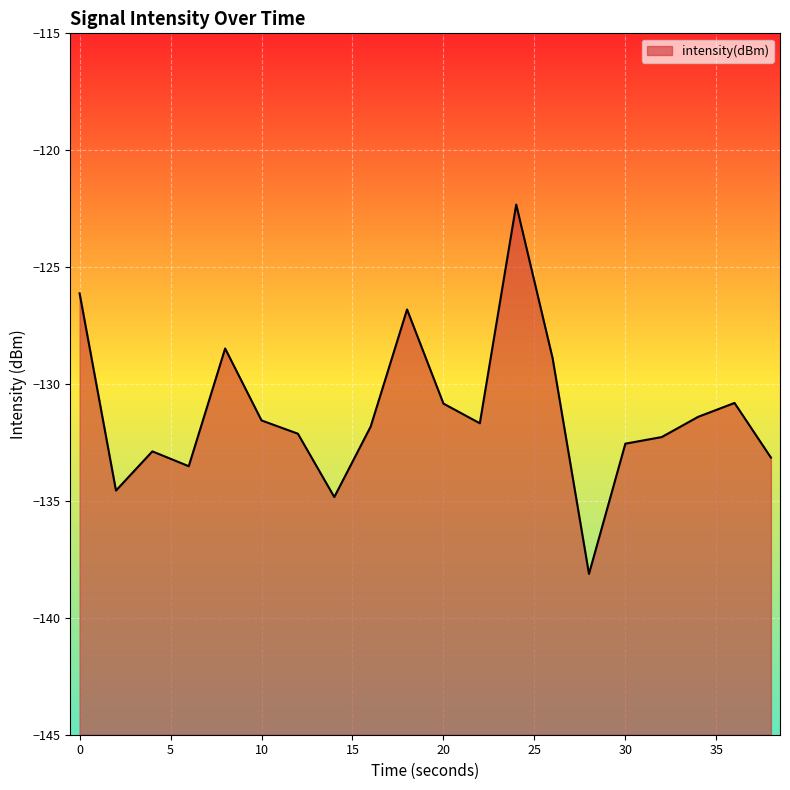

Is it true that the value at 20 is -49.5?

False